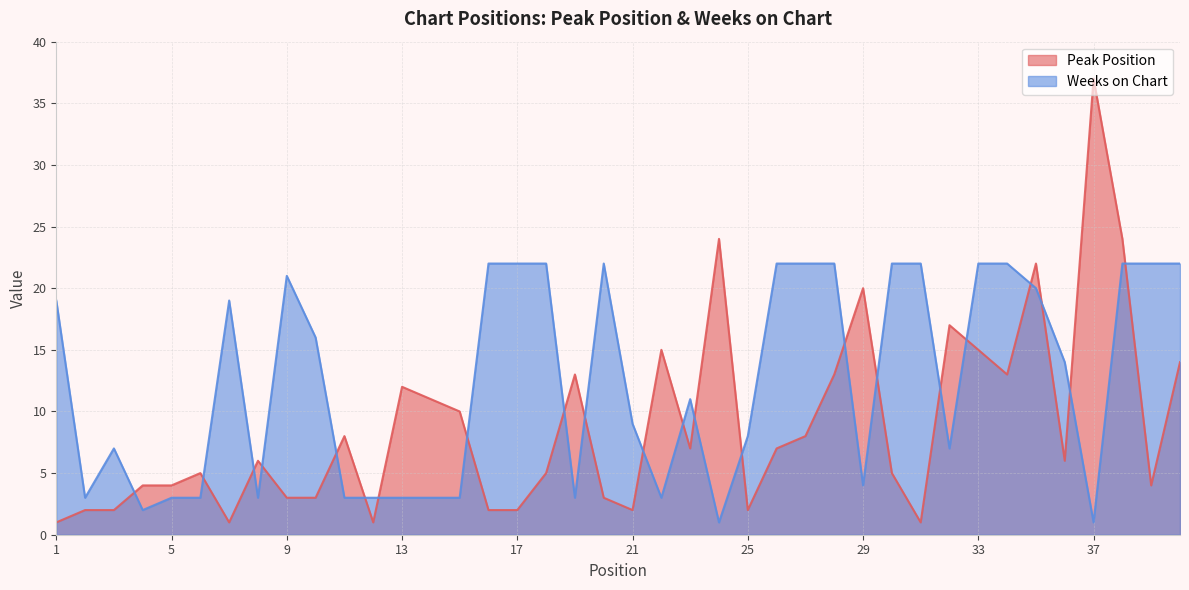

Where do Peak Position and Weeks on Chart first cross each other?

3 and 4